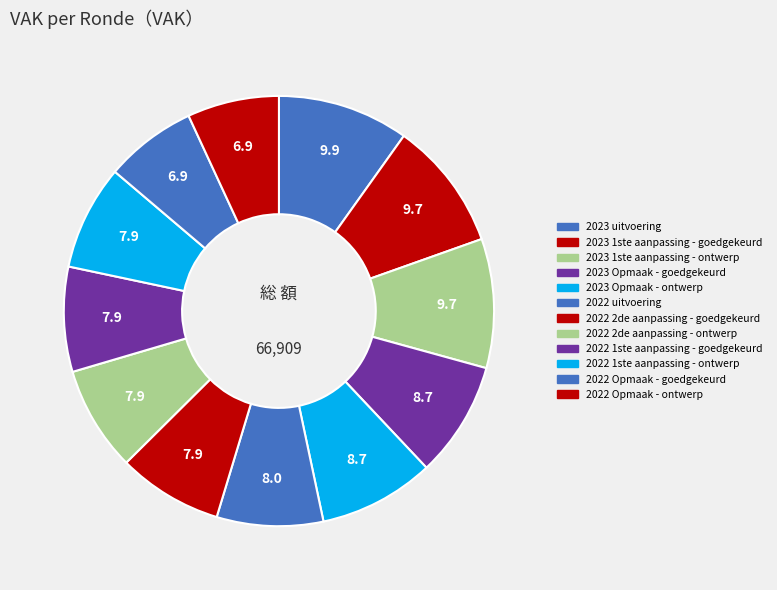

To the nearest percent, what is the combined percentage of 2022 2de aanpassing - ontwerp and 2023 uitvoering?

18%